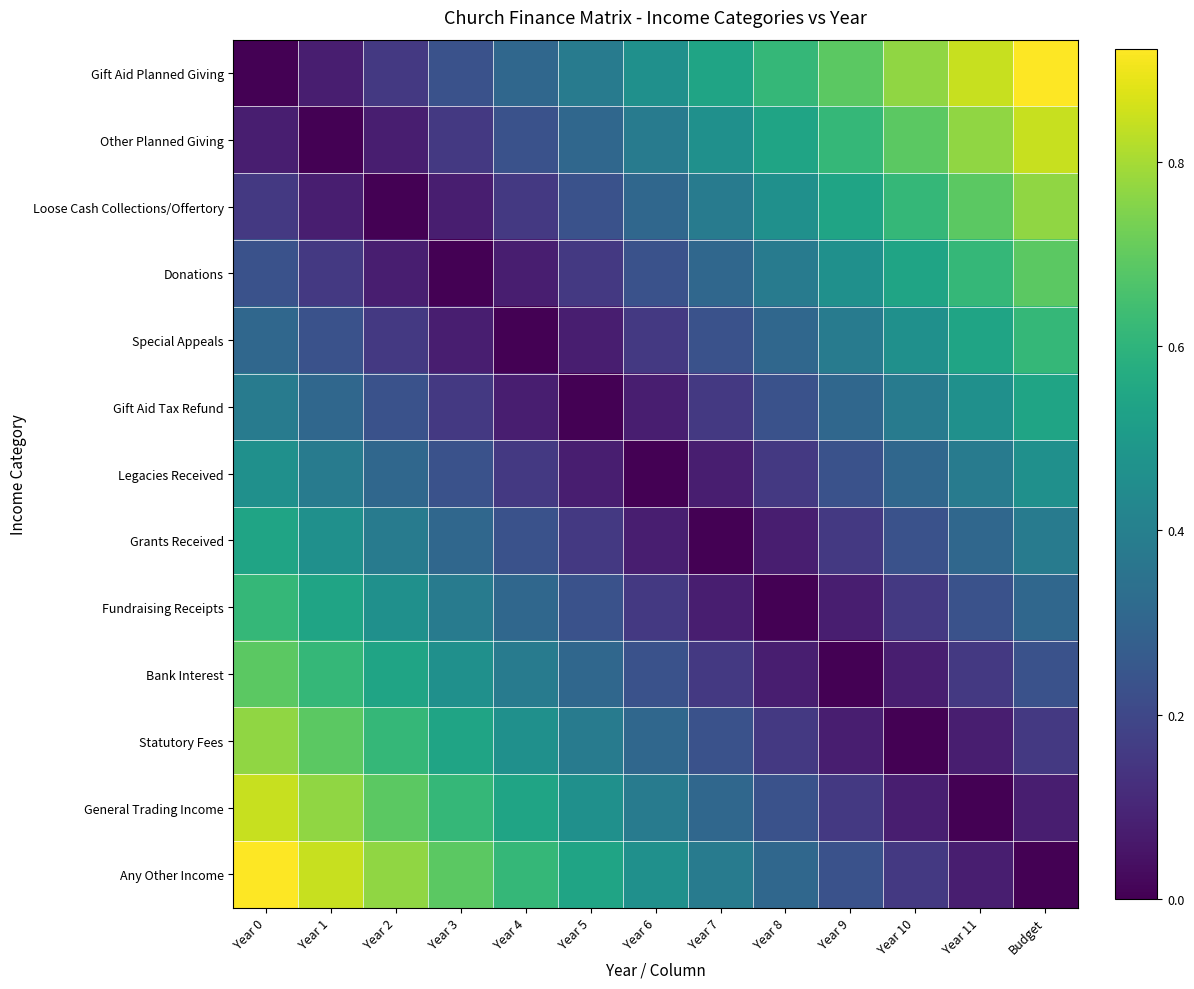

At which category does the chart reach its peak across all series?

Budget